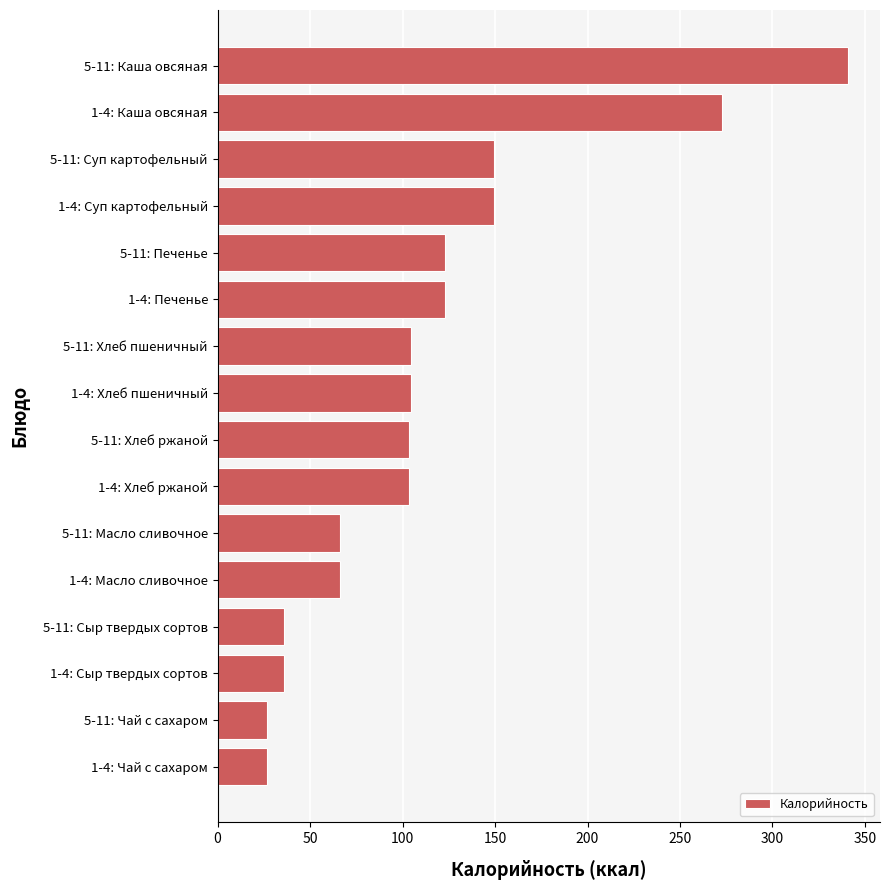

What is the change in value from 5-11: Хлеб пшеничный to 5-11: Суп картофельный?

+44.8